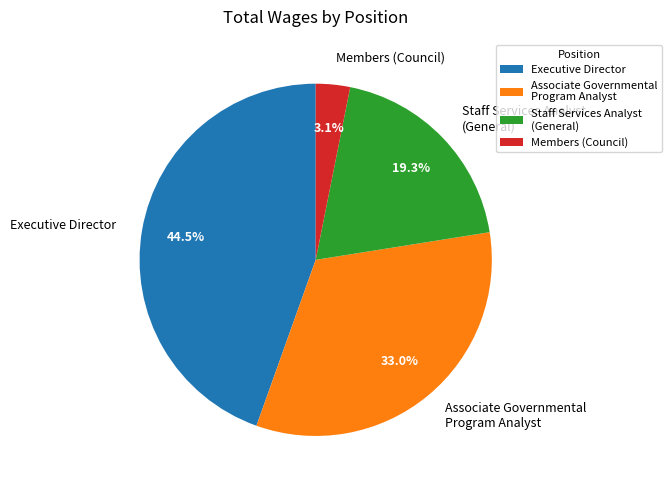

Which slice is the smallest?

Members (Council)